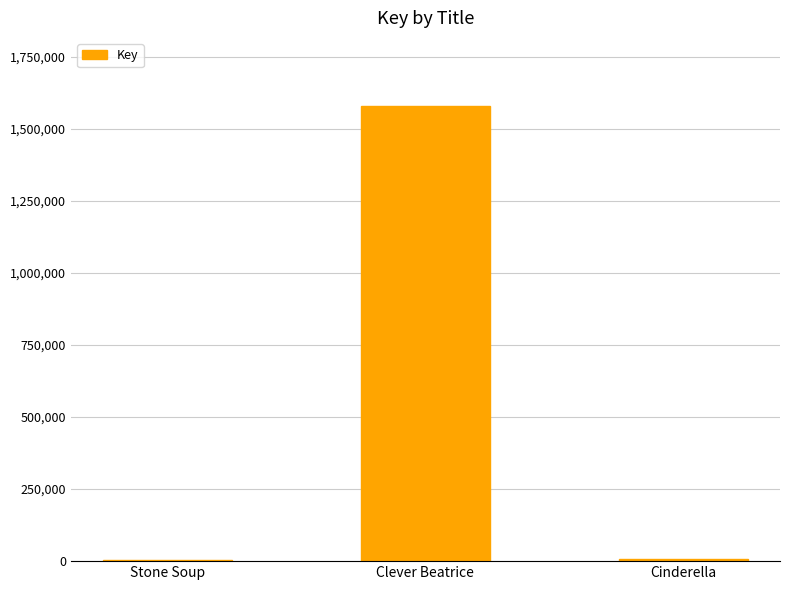

What is the sum of all values?

1590799